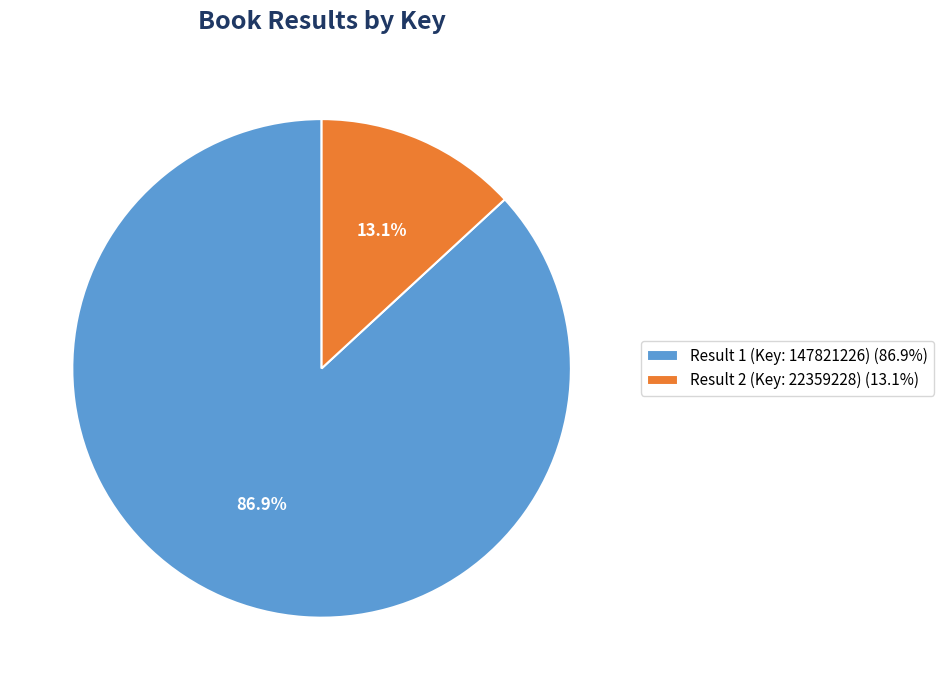

Between Result 2 (Key: 22359228) (13.1%) and Result 1 (Key: 147821226) (86.9%), which is larger?

Result 1 (Key: 147821226) (86.9%)